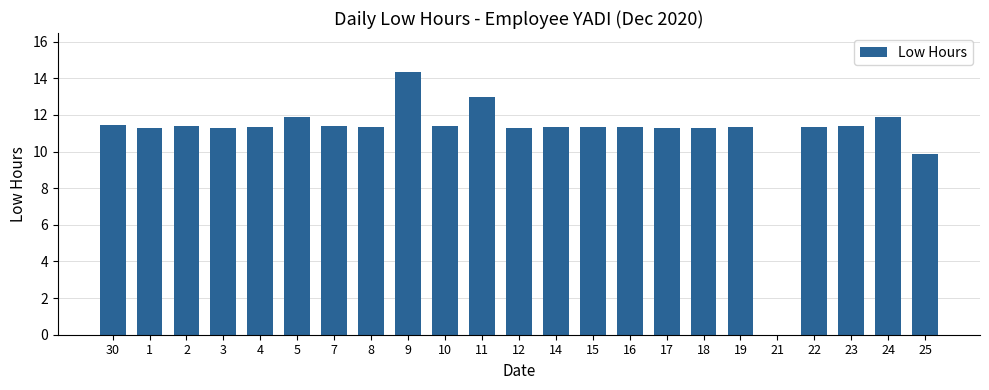

Between 14 and 9, which is larger?

9